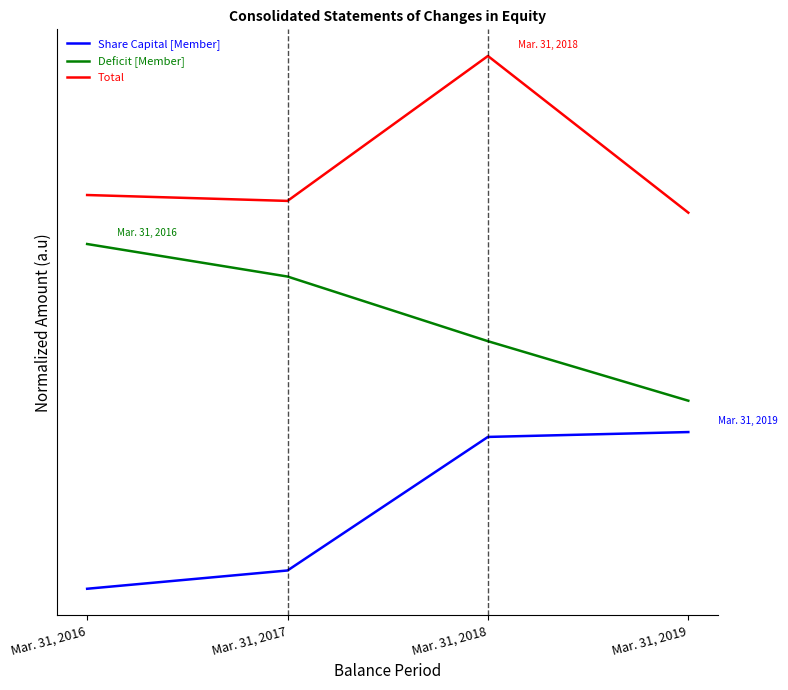

Reading left to right, list all the values displayed in this chart.

Share Capital [Member]: 0.0	0.1	1.0	1.0
Deficit [Member]: 2.2	2.0	1.6	1.2
Total: 2.5	2.5	3.4	2.4